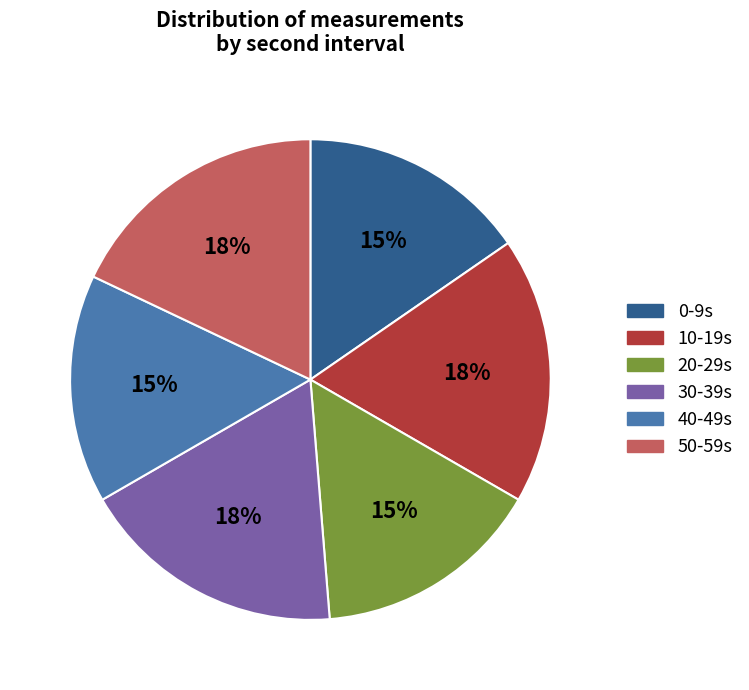

Does any single category account for the majority?

No